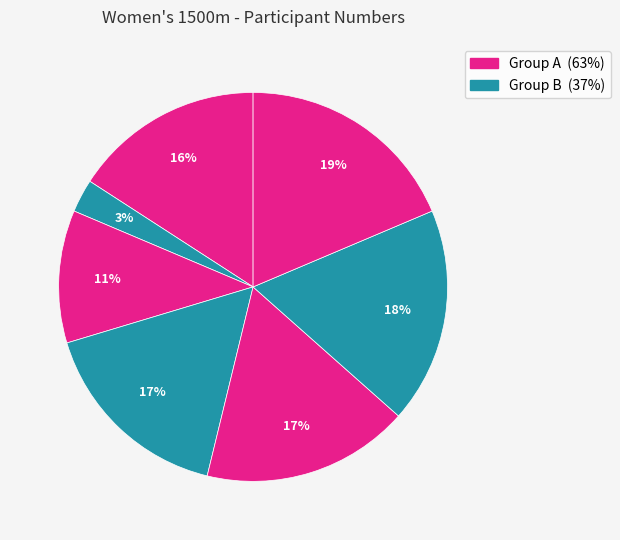

How many slices are in this pie chart?

7